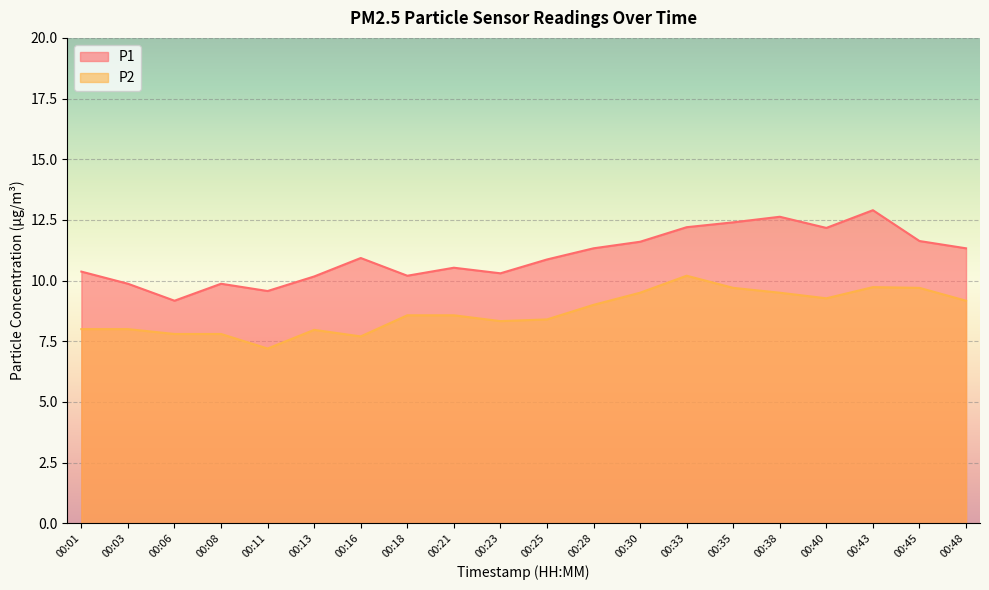

Is it true that P1 equals 10.5 at 00:21?

True